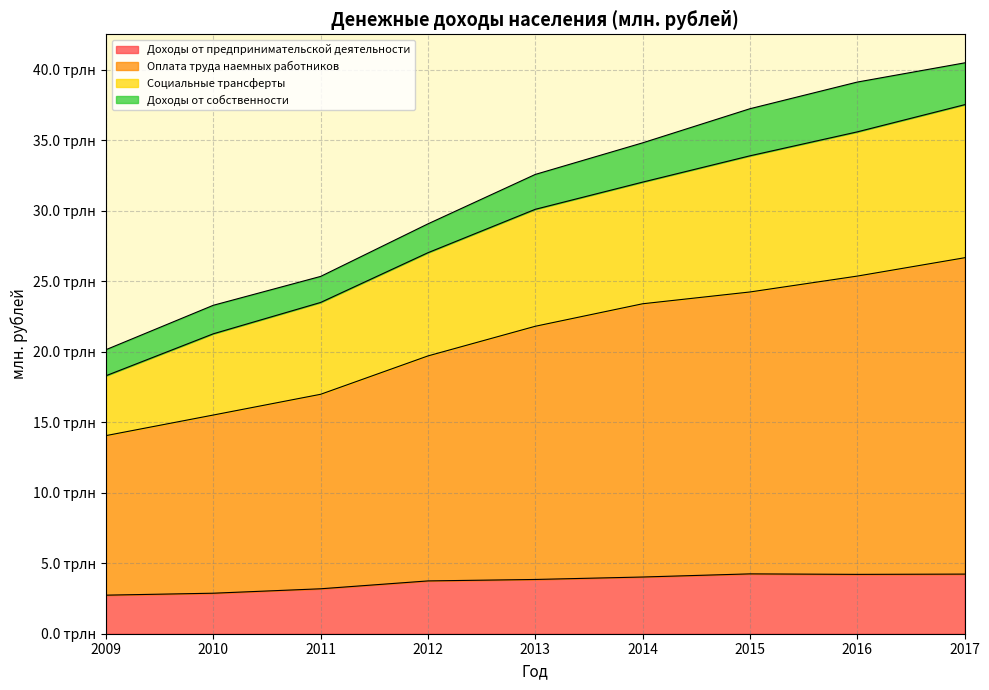

Count the number of categories in the chart.

9